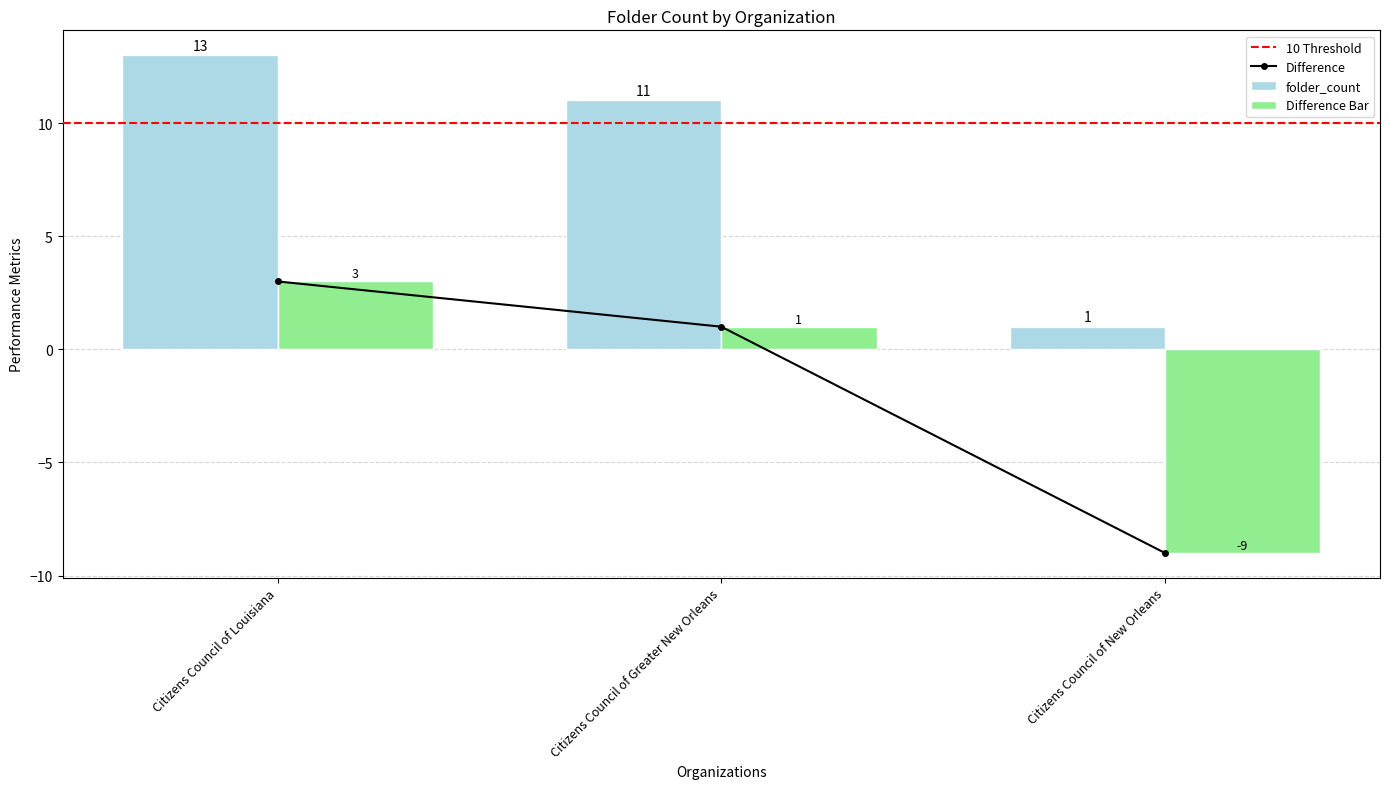

Are the bars horizontal?

No